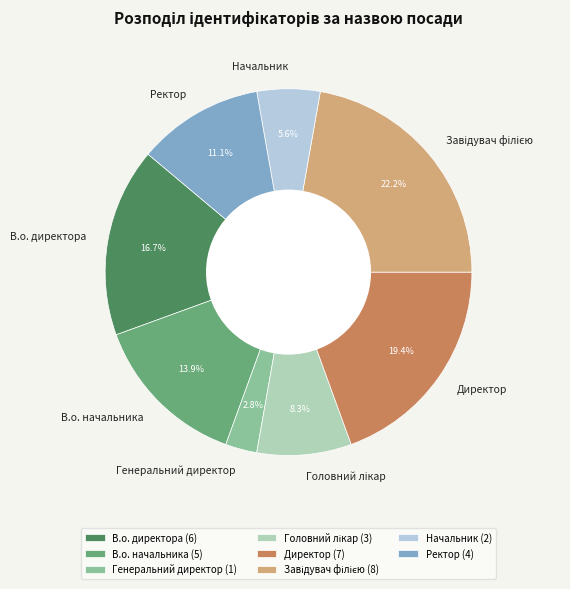

To the nearest percent, what portion does Директор represent?

19%